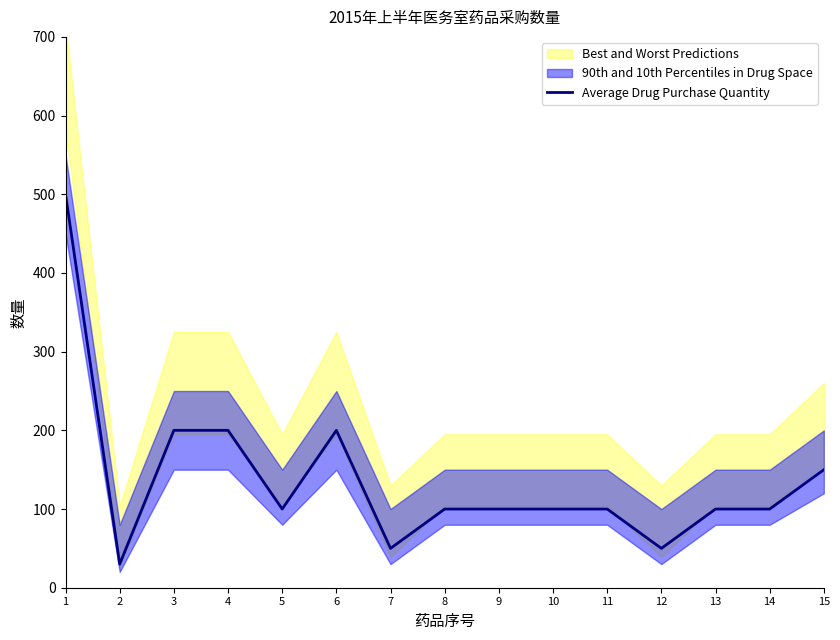

The chart shows a value of 30 at 2. True or false?

True